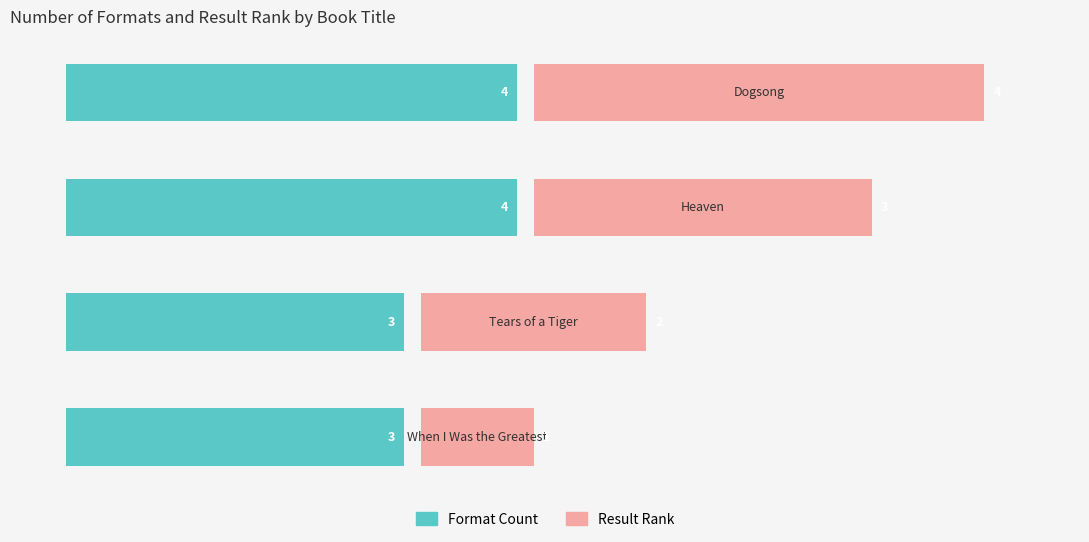

How many data points does each series have?

4